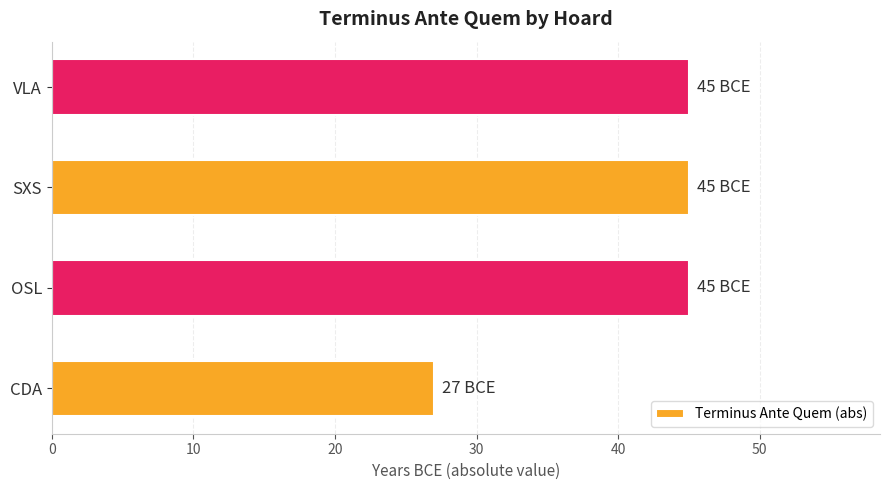

Between SXS and CDA, which is larger?

SXS